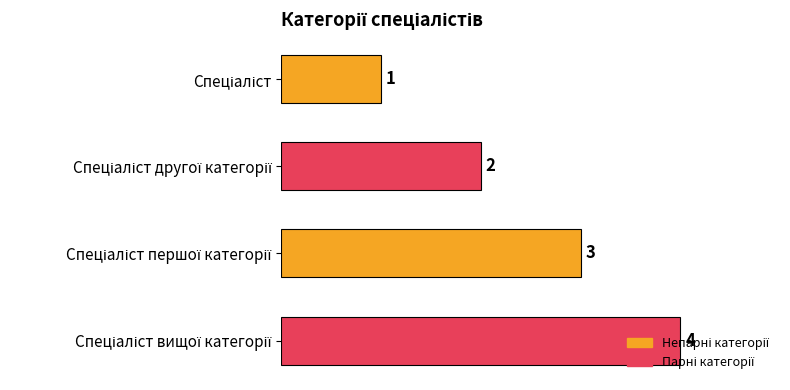

What is the greatest value displayed?

4